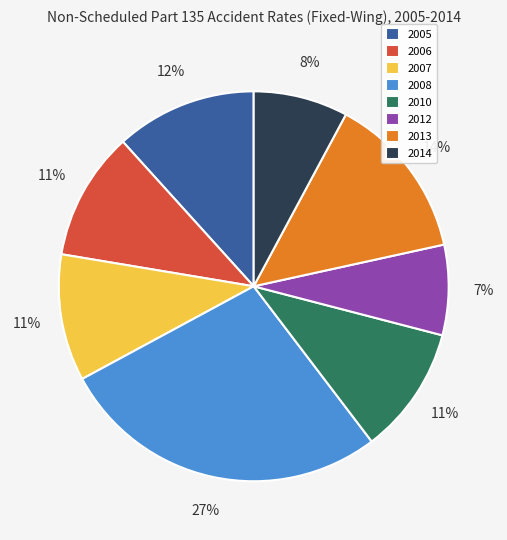

How many slices are in this pie chart?

8